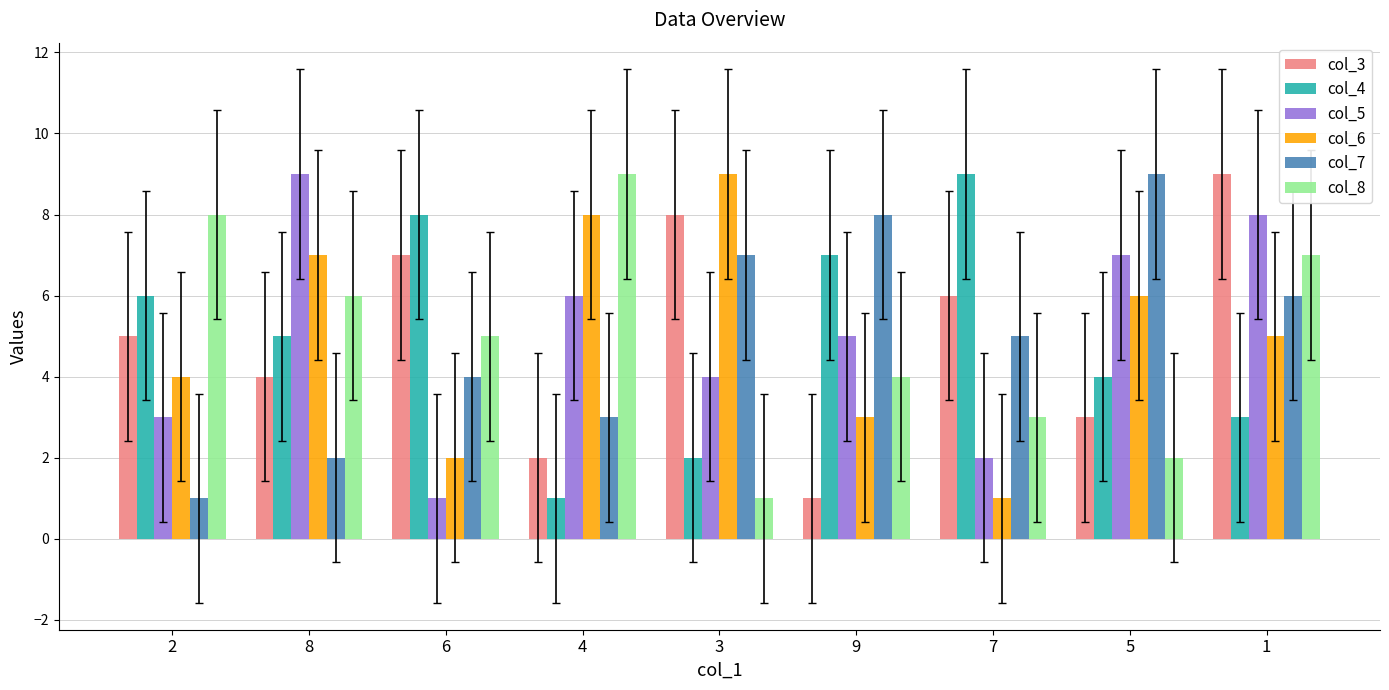

List the labels in order of col_6 value, smallest first.

7, 6, 9, 2, 1, 5, 8, 4, 3